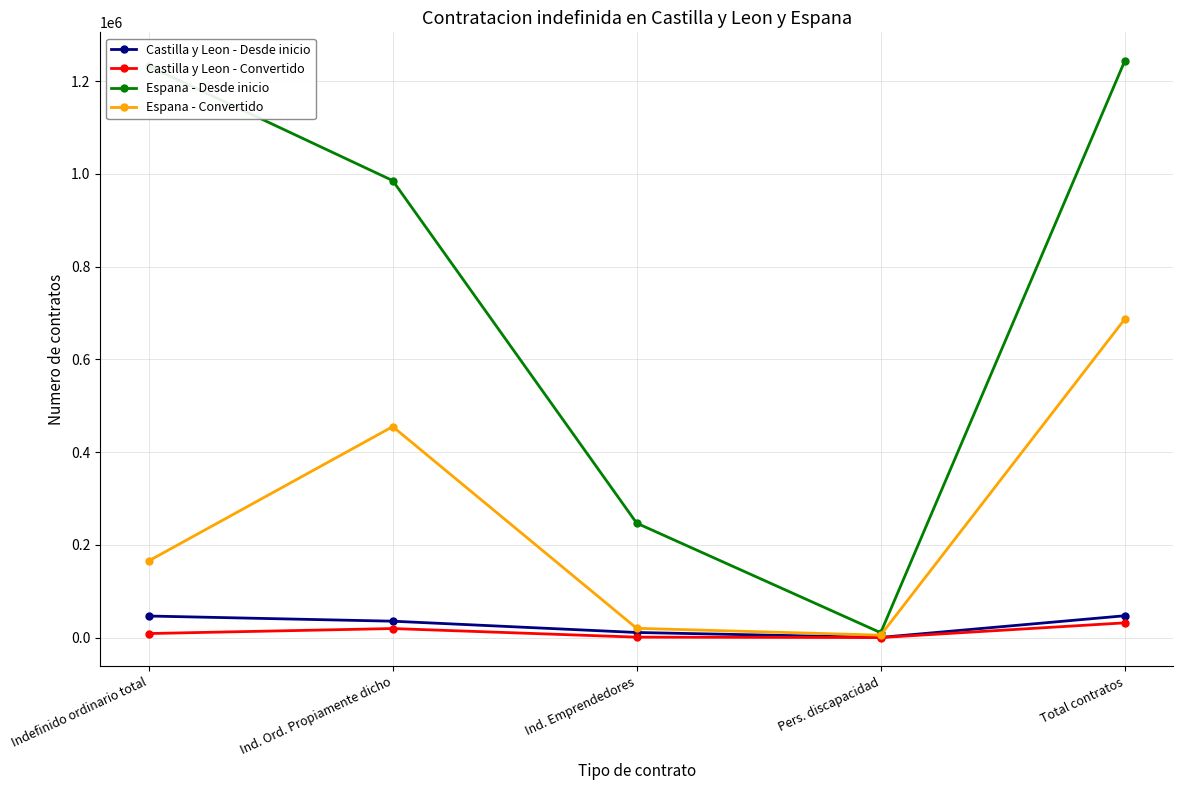

True or false: Castilla y Leon - Desde inicio has a value of 46663 at Indefinido ordinario total.

True